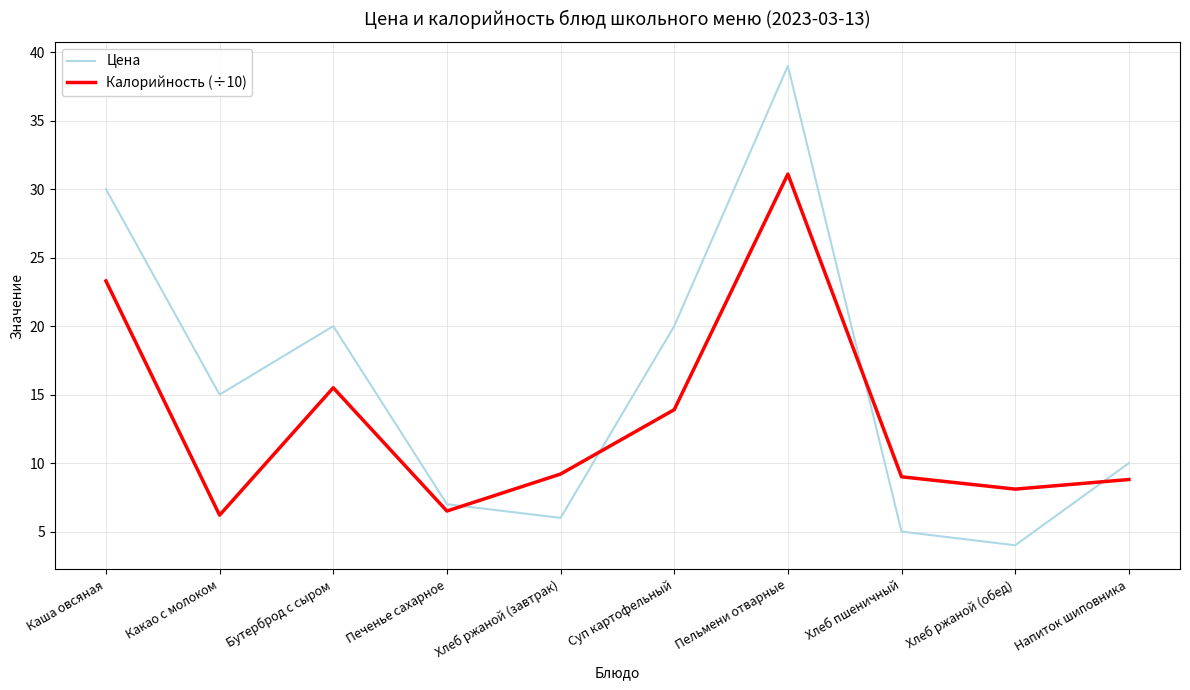

Rank the series by their average value, from highest to lowest.

Цена, Калорийность (÷10)